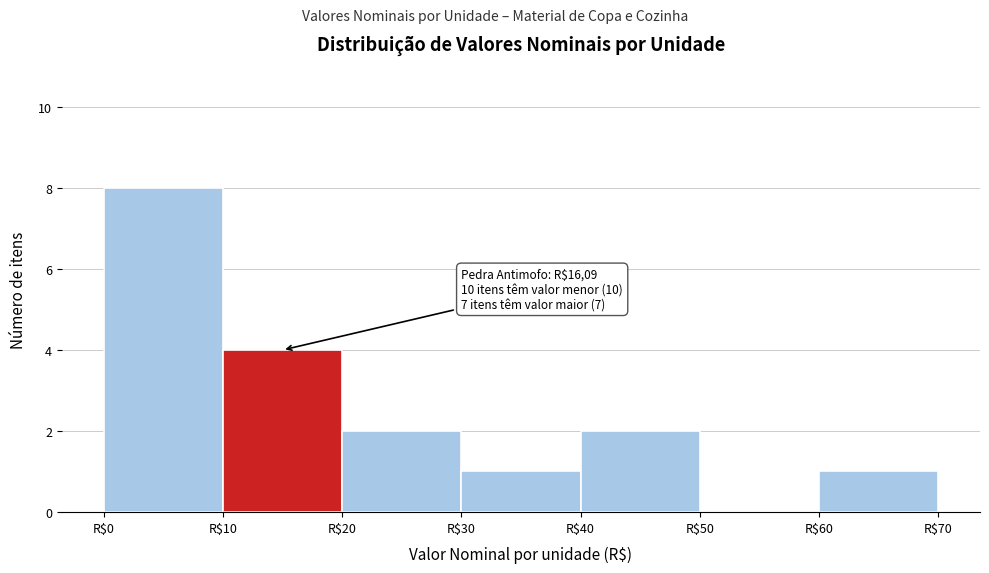

Which range on the x-axis has the tallest bar?

0 to 10